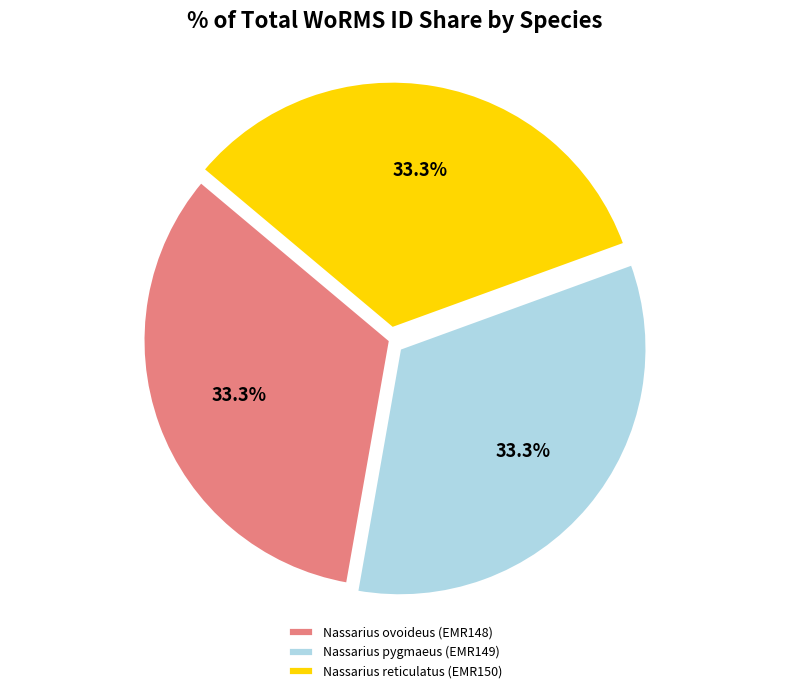

Which slice is the largest?

Nassarius reticulatus (EMR150)